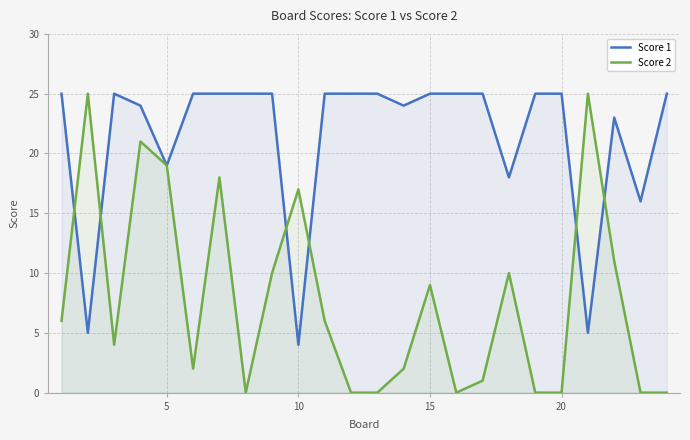

List the series in order of their overall mean, lowest first.

Score 2, Score 1